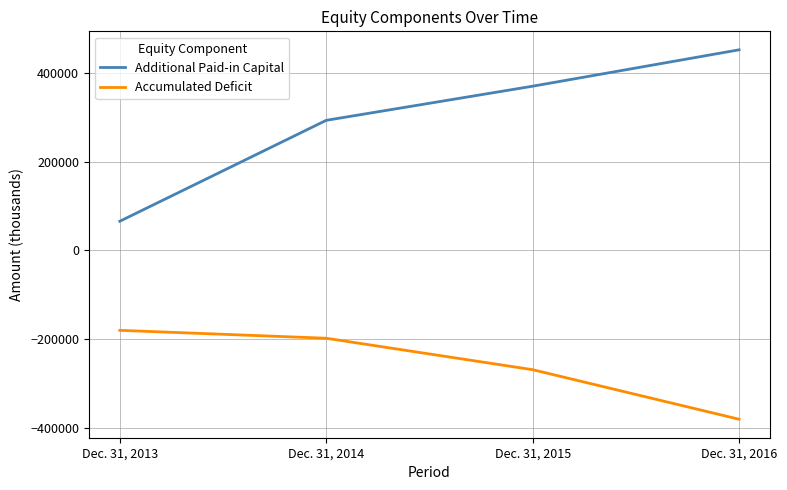

What is the difference between the second highest and second lowest values in the Accumulated Deficit series?

70860